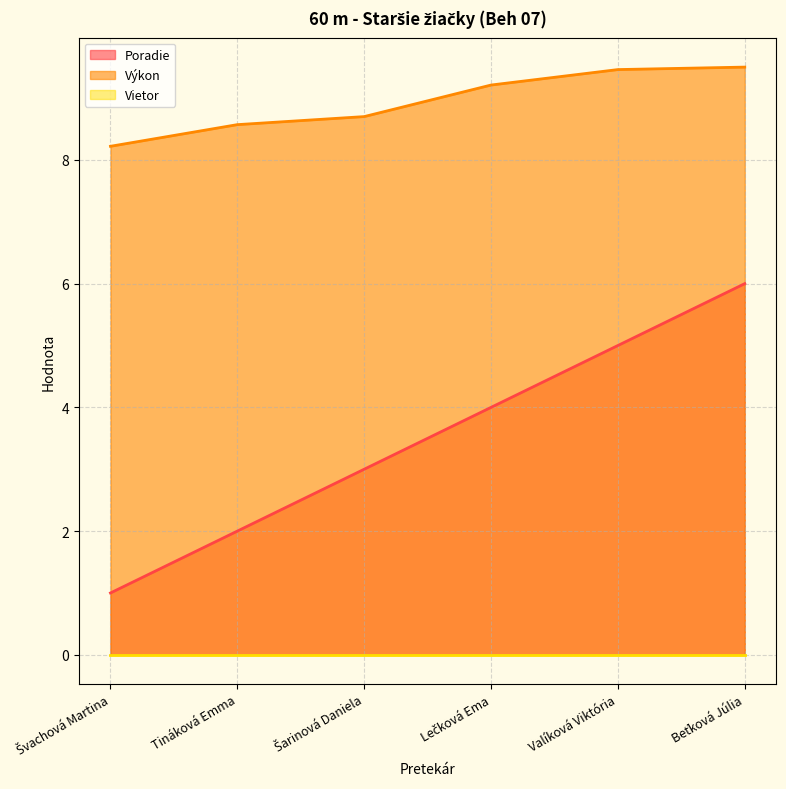

How many series are shown in this chart?

3